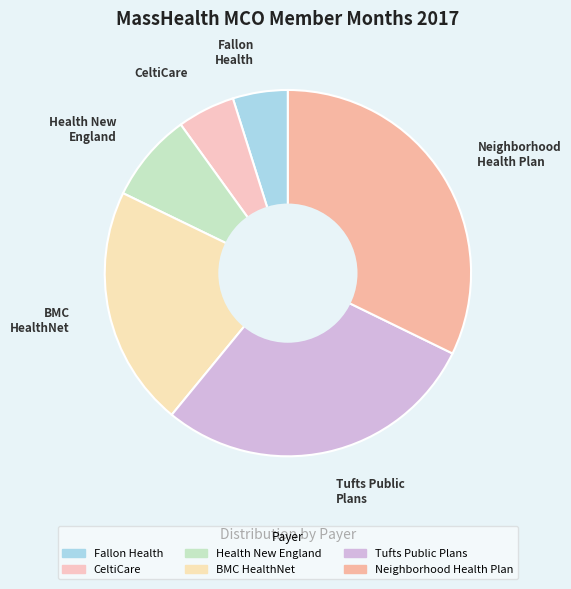

What is the ratio of the value at BMC HealthNet to the value at Tufts Public Plans?

0.7